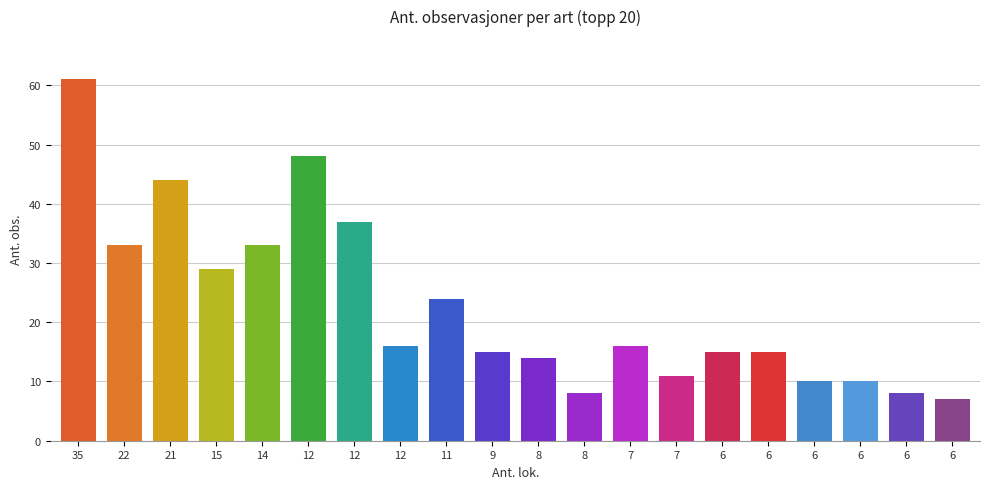

At which category does the chart reach its minimum across all series?

6